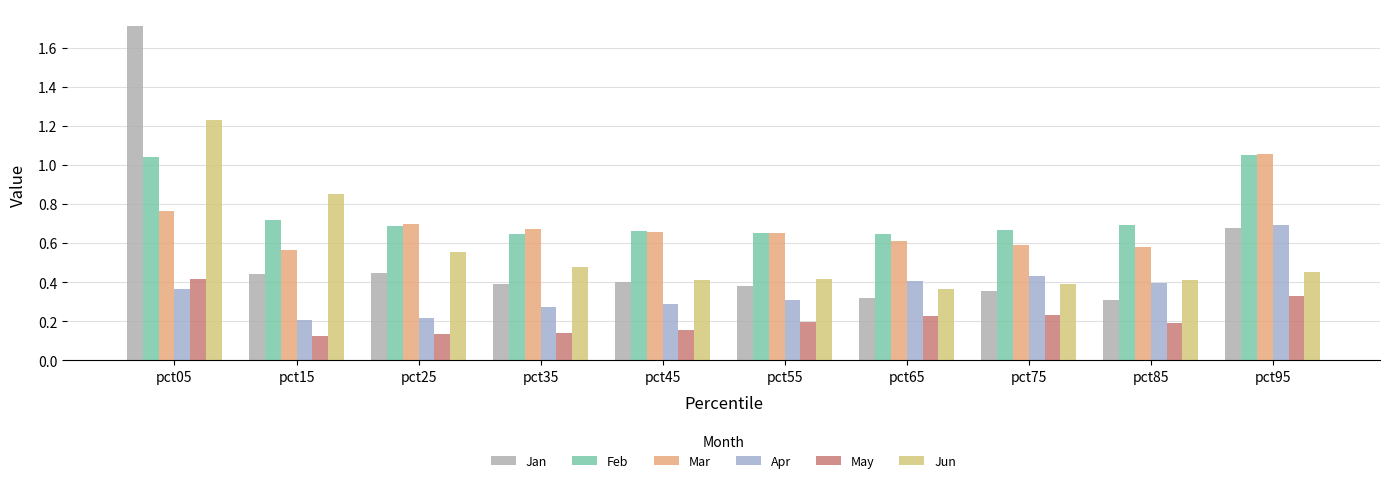

What is the average value of the Jun series?

0.6